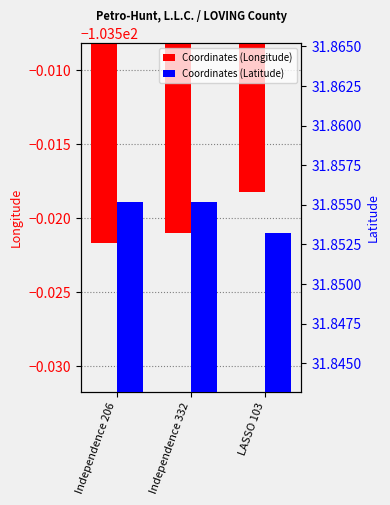

What is the label of the 3rd bar from the left?

LASSO 103